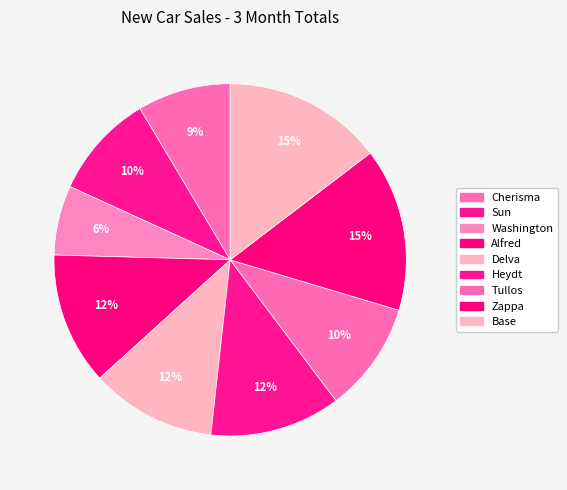

What percentage is the Alfred slice, to the nearest percent?

12%